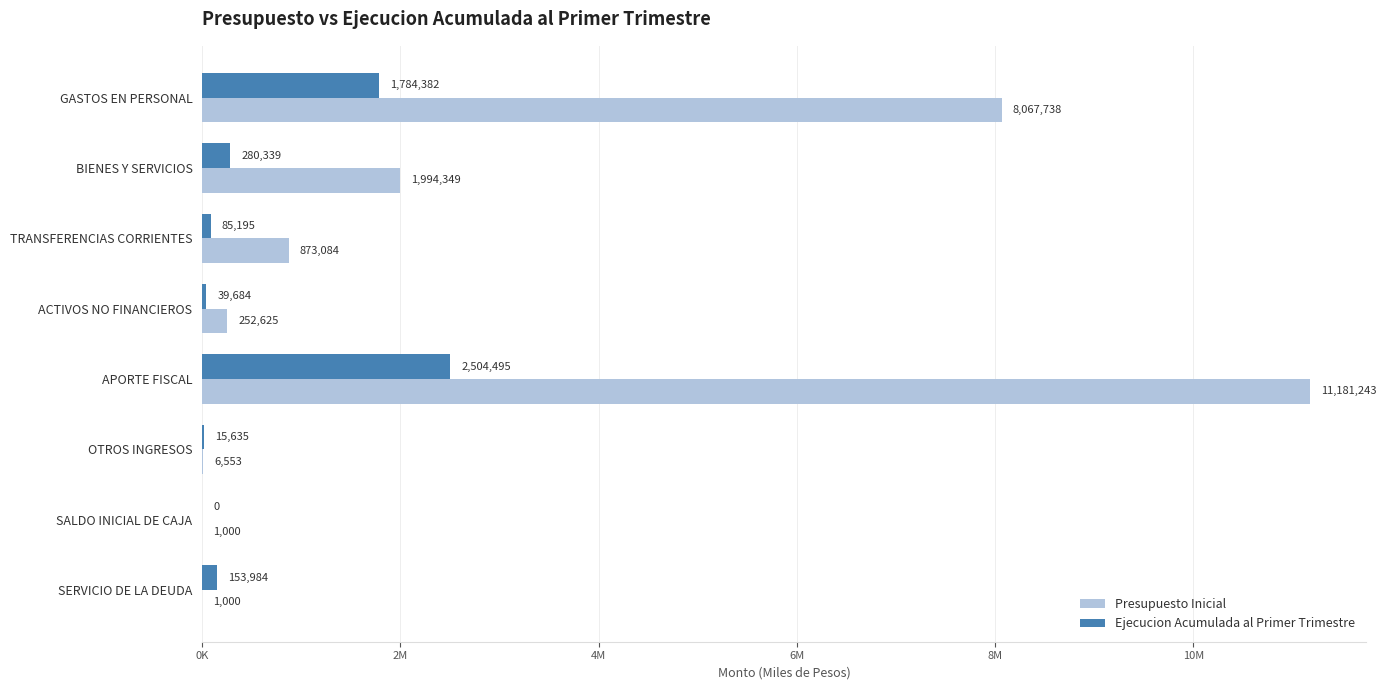

What are all the series names shown in the legend?

Presupuesto Inicial, Ejecucion Acumulada al Primer Trimestre